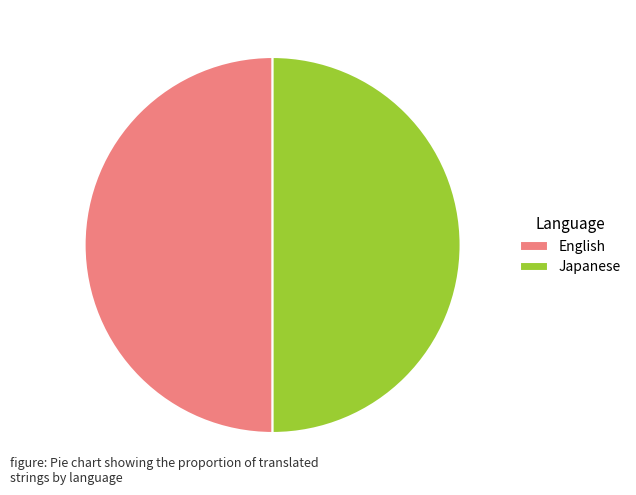

The Japanese slice represents 50% of the pie. True or false?

True